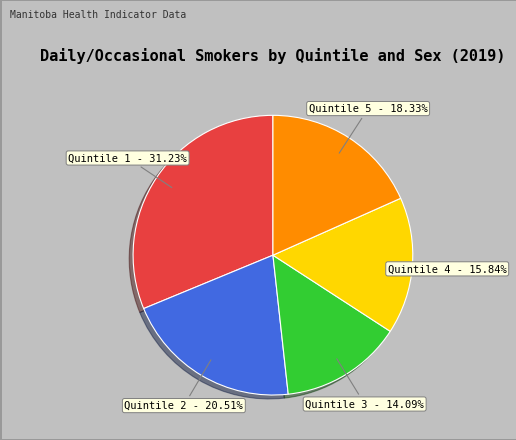

Does Quintile 4 represent more than half of the total?

No